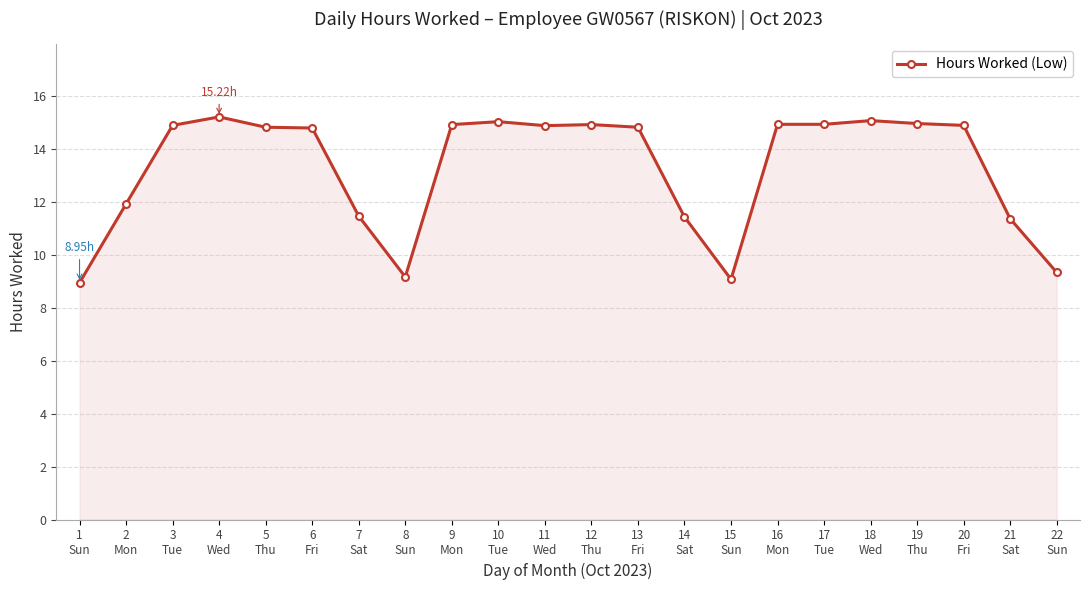

What is the average value?

13.3